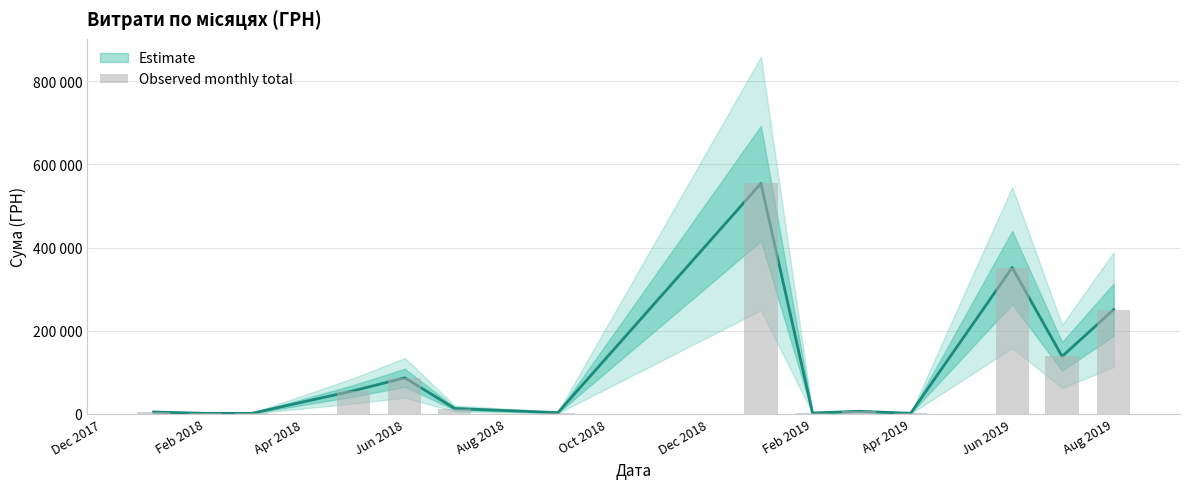

What is the change in value from Dec 2018 to Aug 2019?

-1548.8